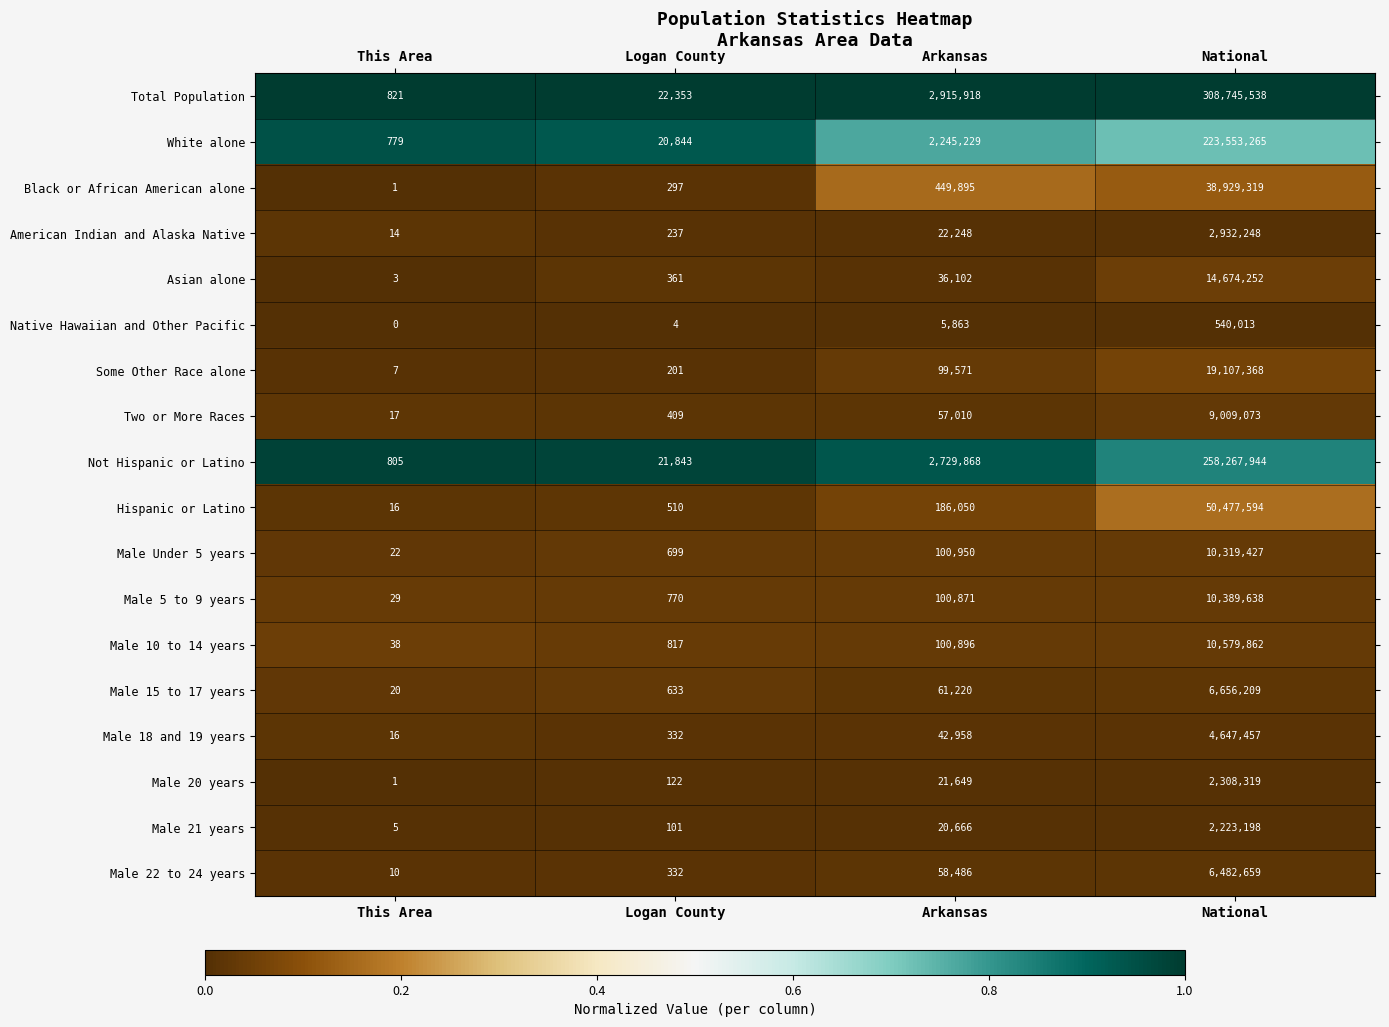

Is it true that Asian alone equals 36102 at Arkansas?

True